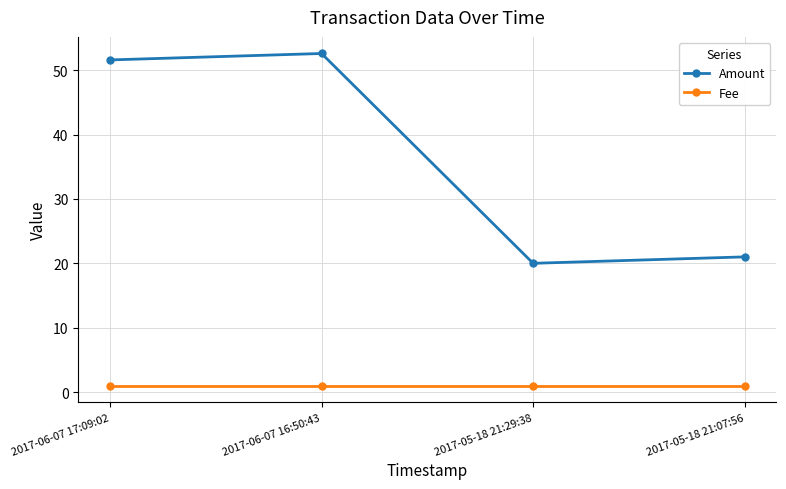

True or false: Amount has a value of 20.0 at 2017-05-18 21:29:38.

True